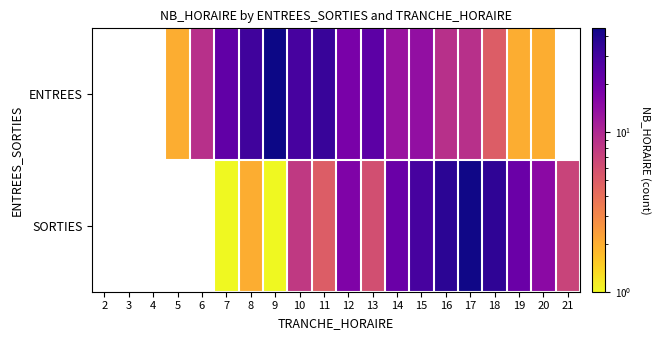

How many values in the SORTIES series are below 7?

5